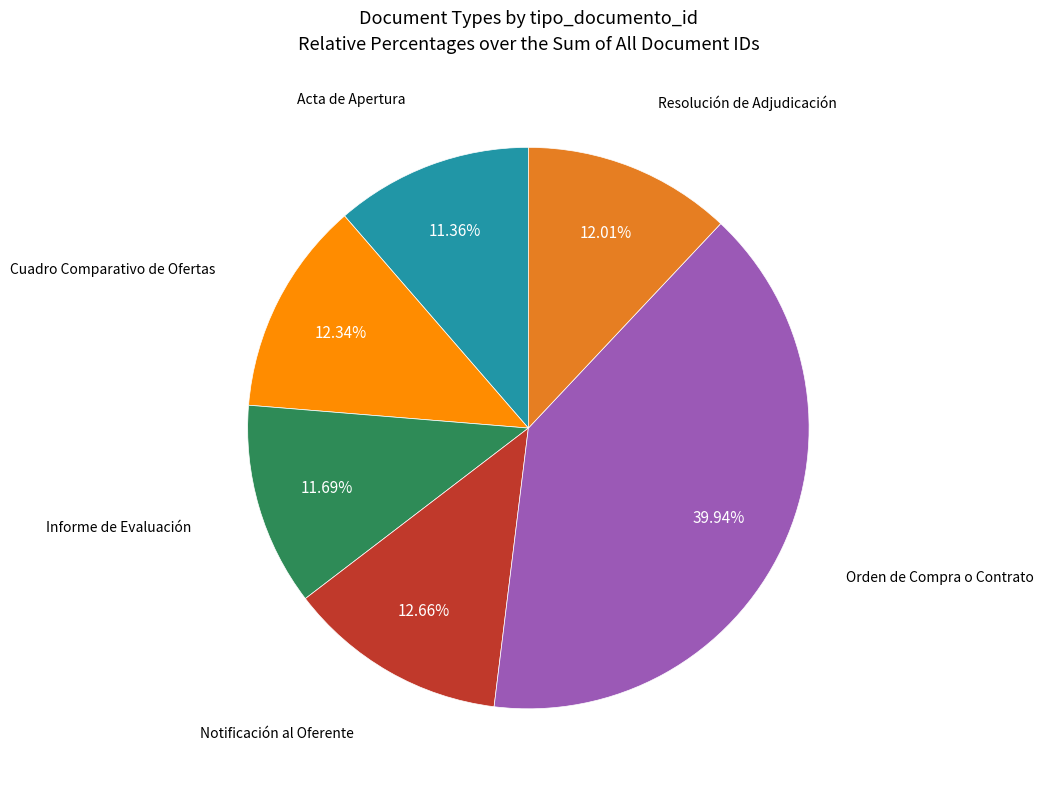

Does any single category account for the majority?

No